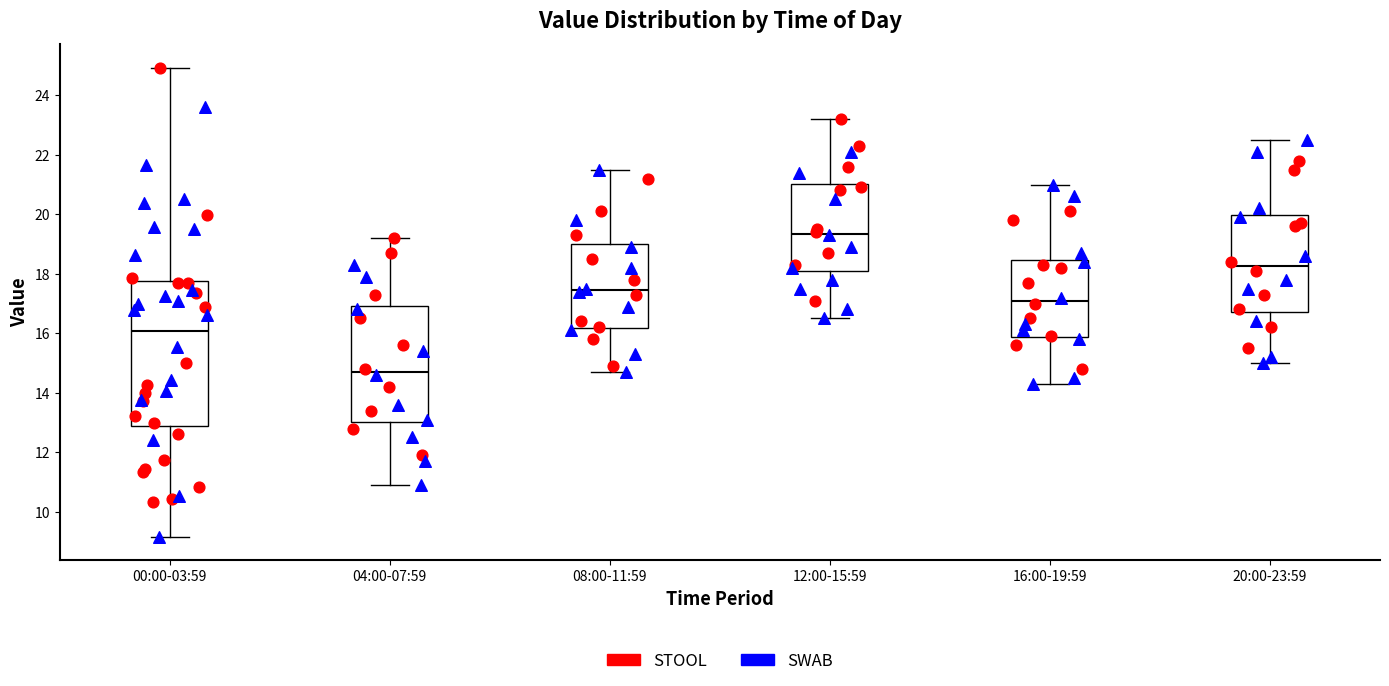

Where is the lower edge of the box for 20:00-23:59 on the y-axis? The values are not printed on the chart, so give them approximately, as read against the axis.

16.8